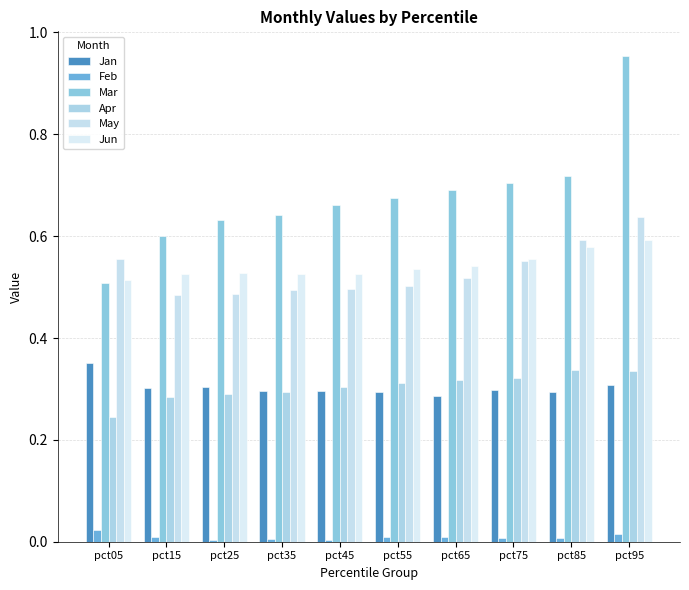

Count the number of categories in the chart.

10